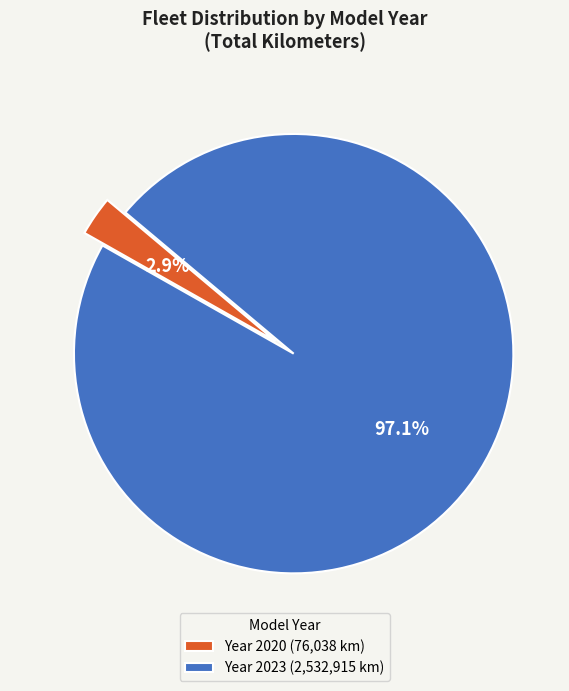

Rank the categories by value from highest to lowest.

Year 2023 (2,532,915 km), Year 2020 (76,038 km)